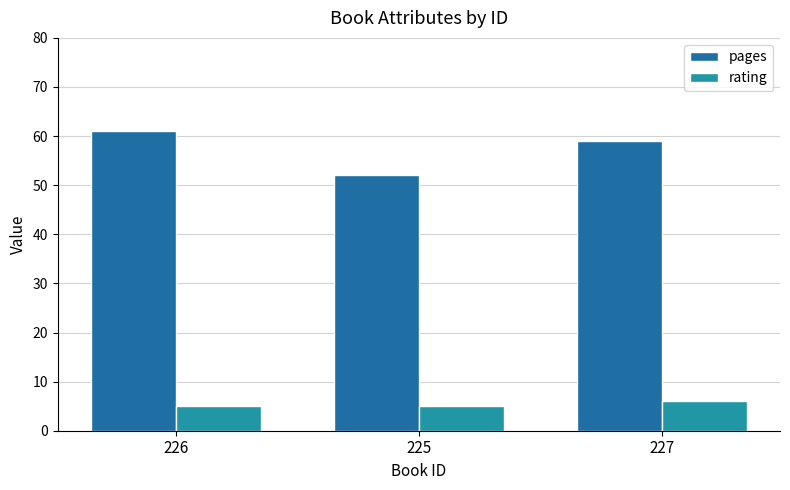

What position from the left is 227?

3